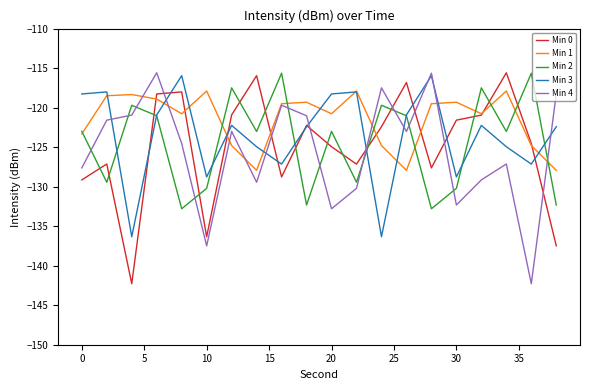

How many times do Min 2 and Min 0 cross each other?

14